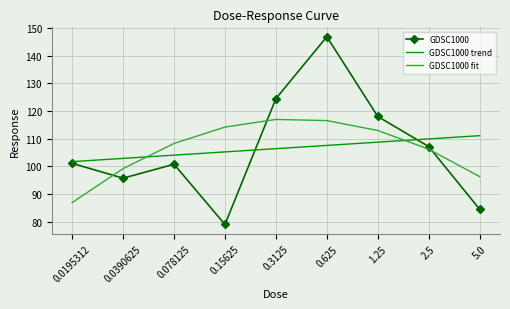

Which series changed the most between 0.625 and 5.0?

GDSC1000